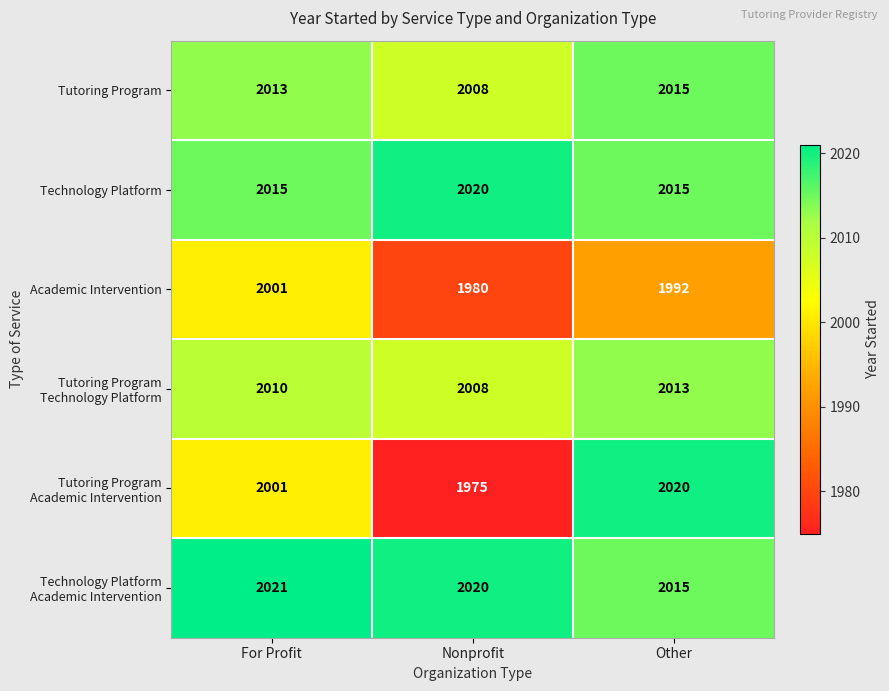

At which category is the sum across all series the highest?

Other